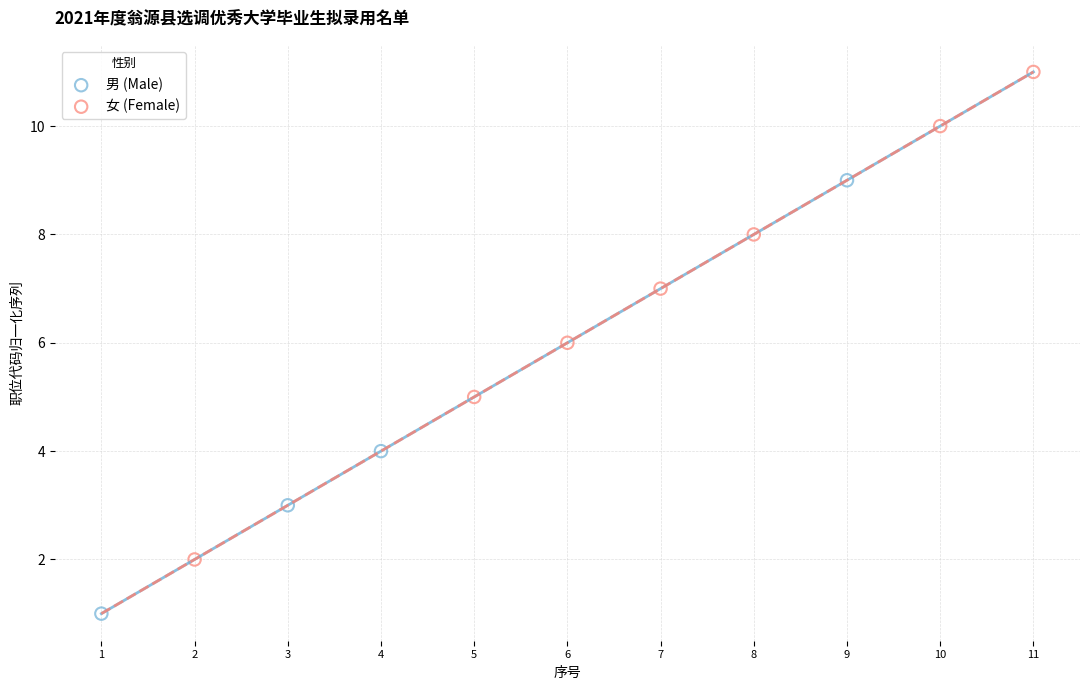

Which series has the widest spread of Y values?

女 (Female)